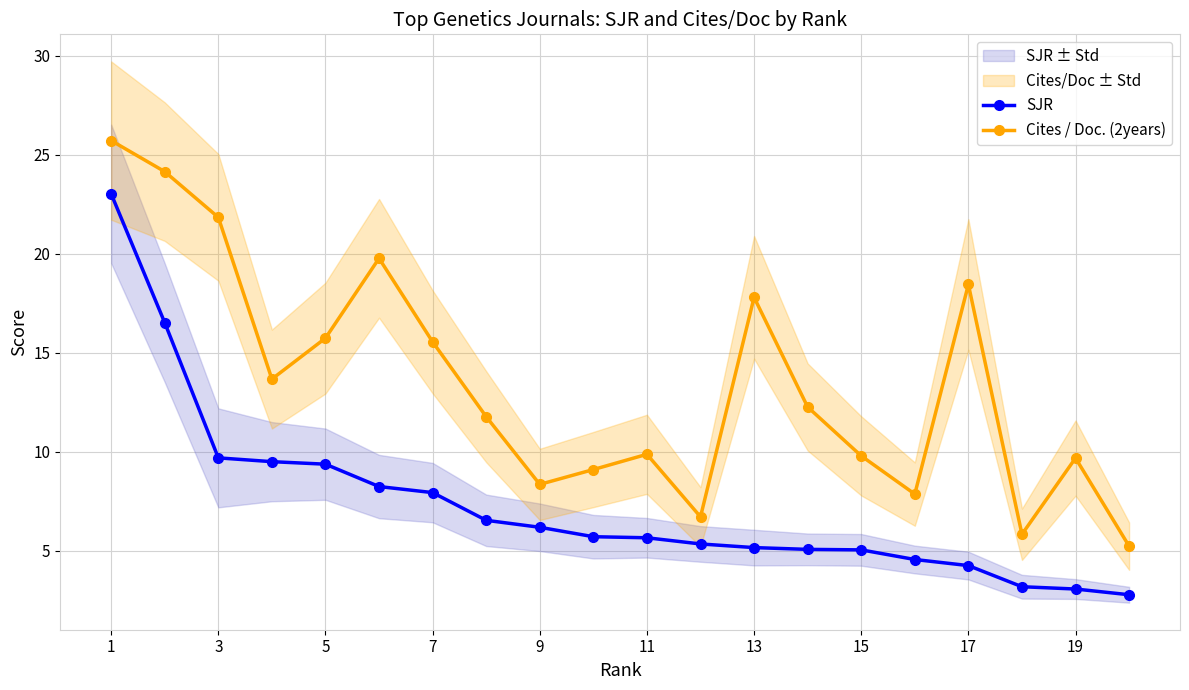

How many interior local peaks does the Cites / Doc. (2years) series have?

5